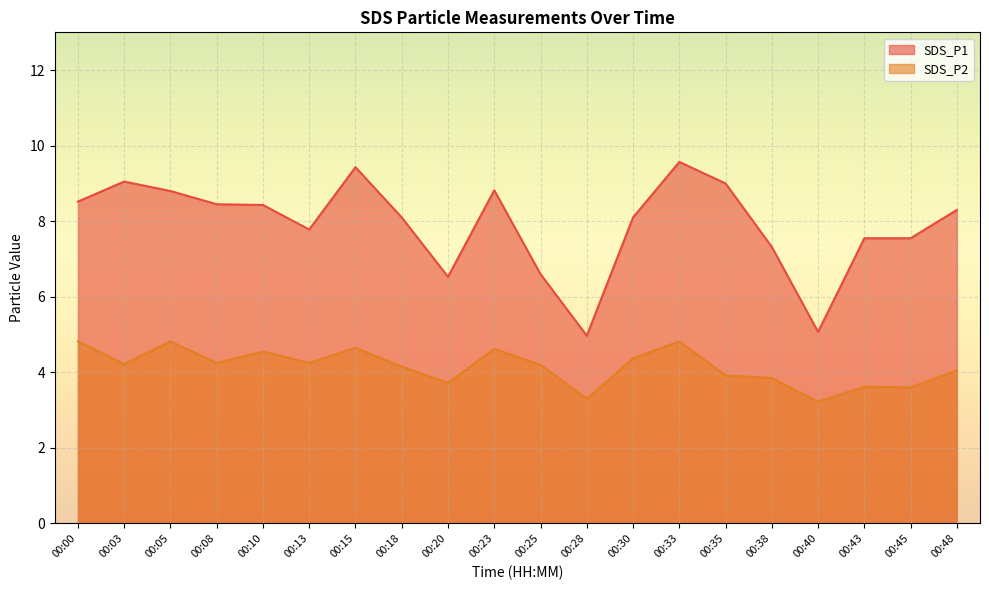

True or false: SDS_P1 and SDS_P2 cross at least once.

False